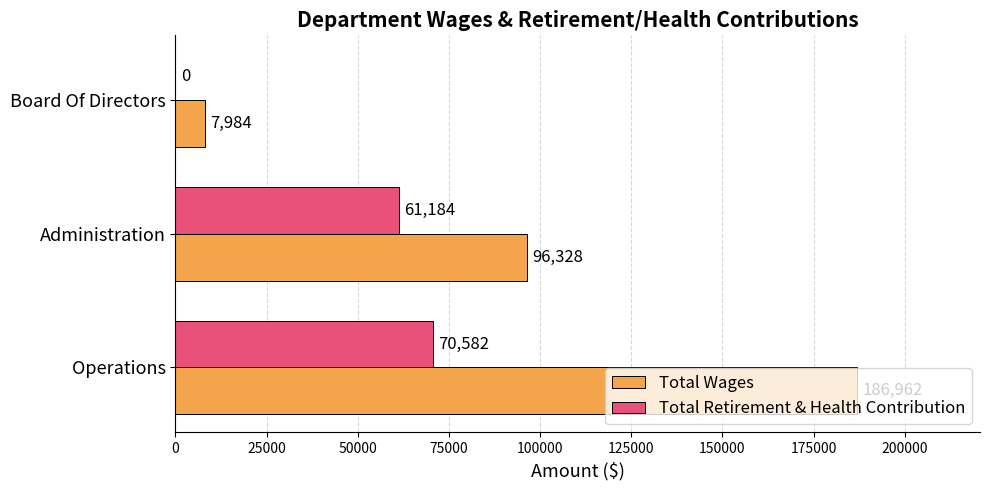

What is the sum of all Total Retirement & Health Contribution values?

131766